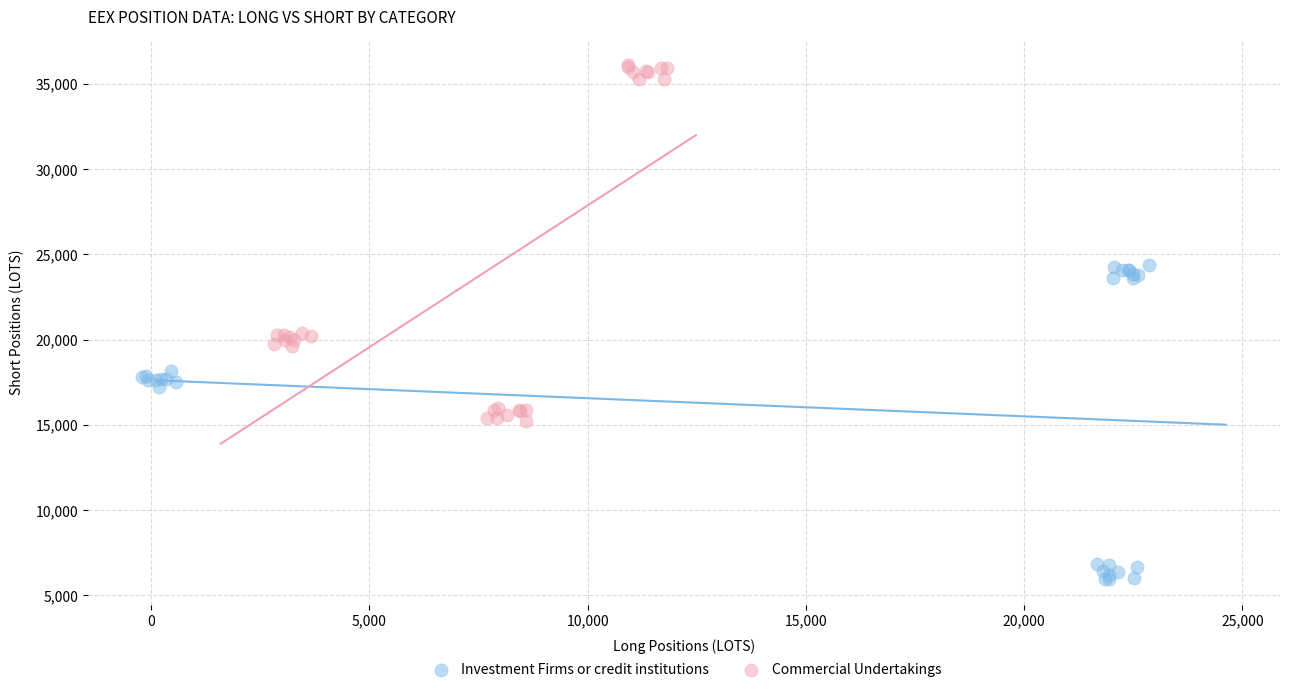

What are all the series names shown in the legend?

Investment Firms or credit institutions, Commercial Undertakings